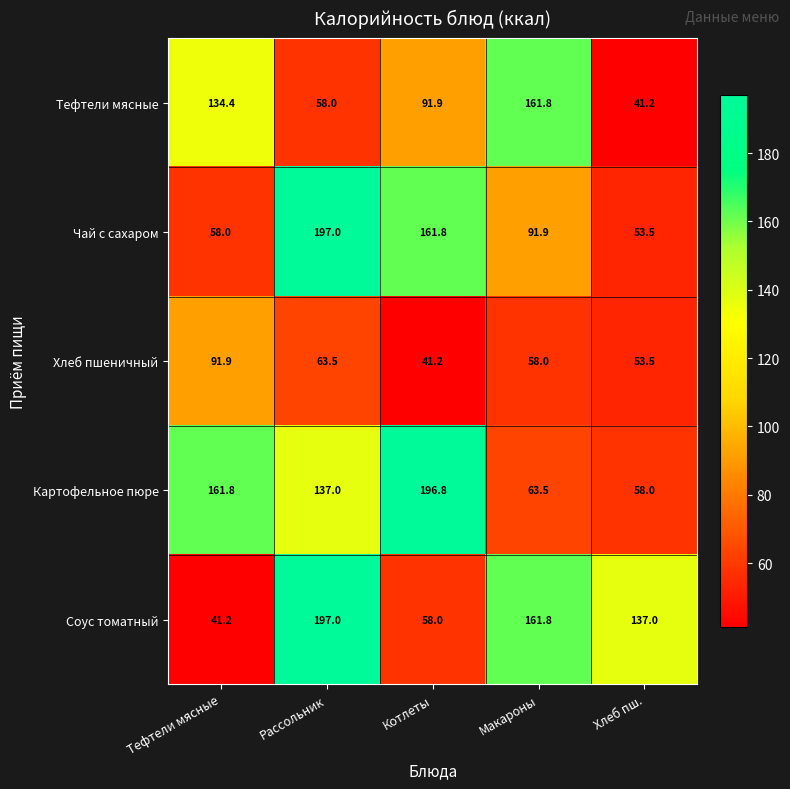

What is the total value across all series at Хлеб пш.?

343.2